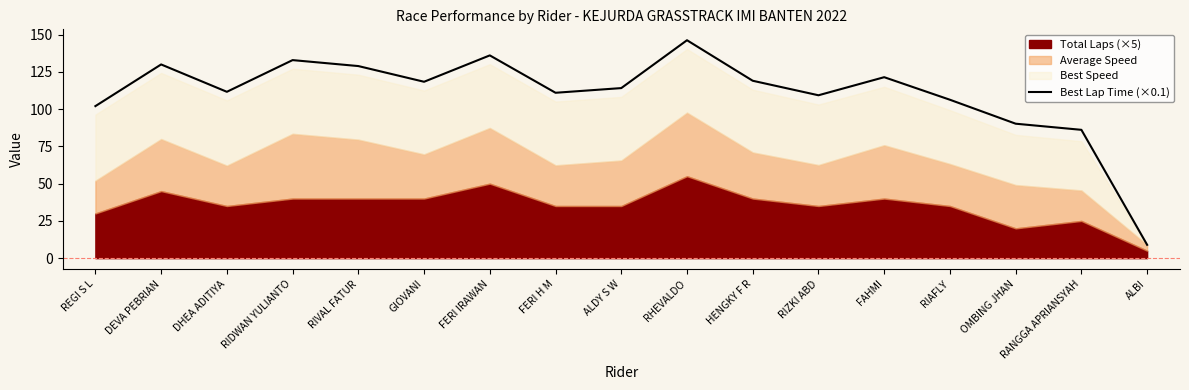

Is it true that the value at RHEVALDO is 40.6?

False